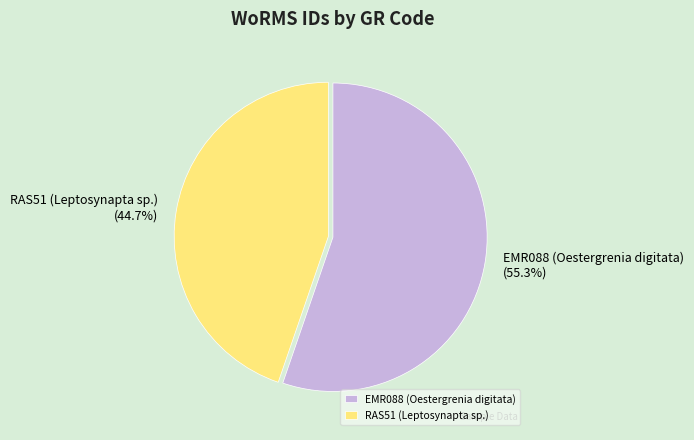

What percentage do EMR088 (Oestergrenia digitata) and RAS51 (Leptosynapta sp.) together represent?

100.0%